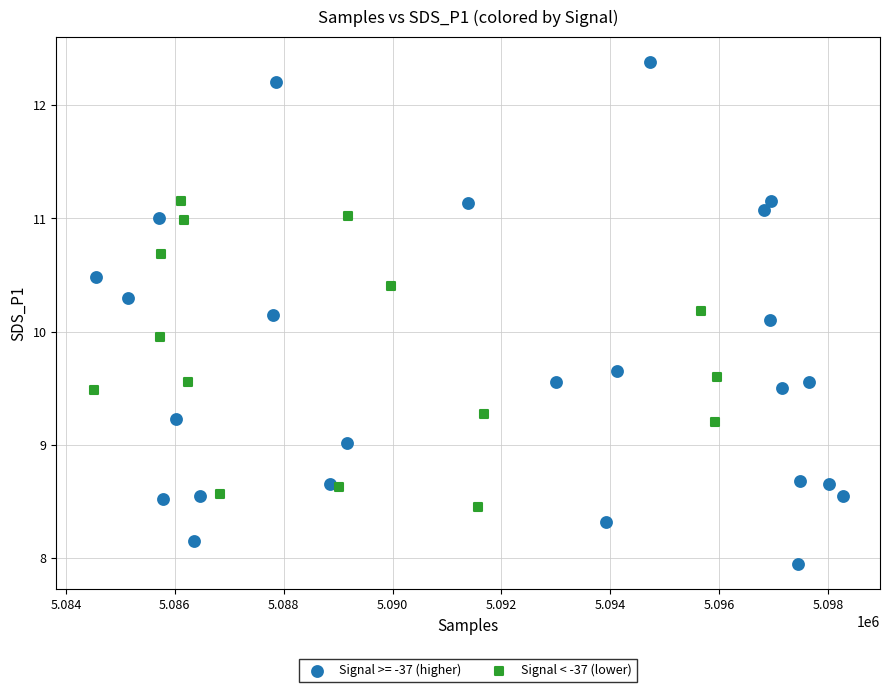

Which series has the largest Y range (max minus min)?

Signal >= -37 (higher)